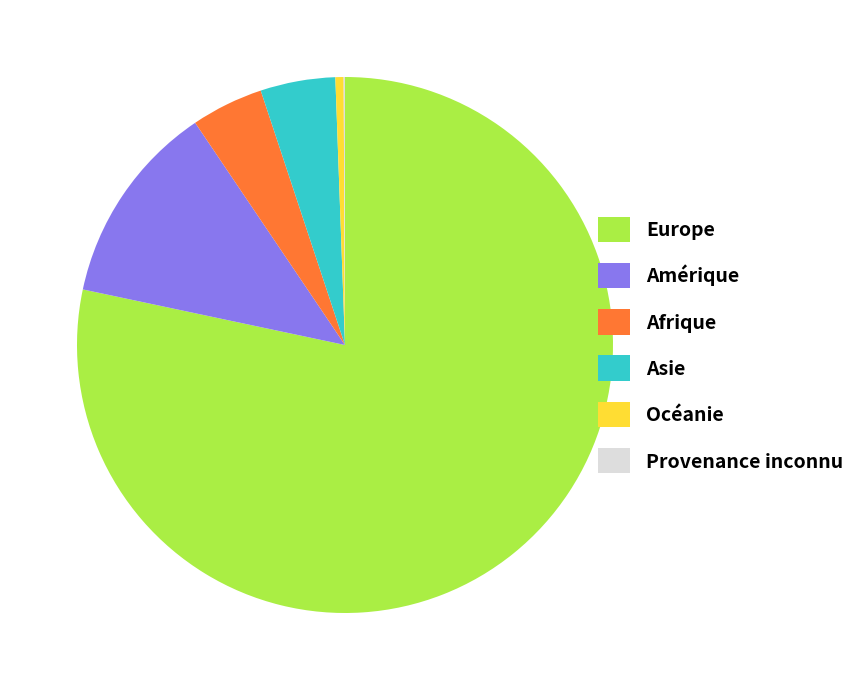

True or false: Asie accounts for 5% of the total.

True